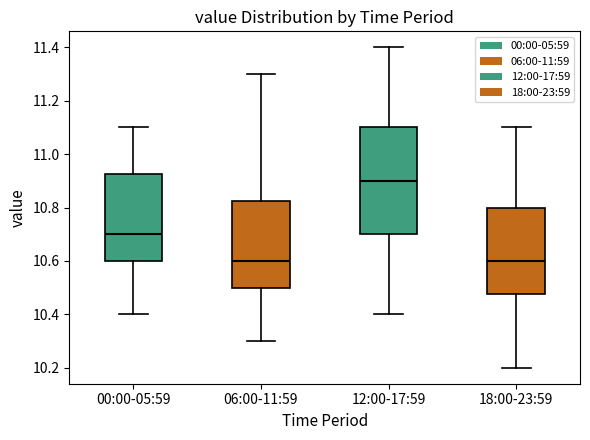

Where is the lower edge of the box for 00:00-05:59 on the y-axis? The values are not printed on the chart, so give them approximately, as read against the axis.

10.60